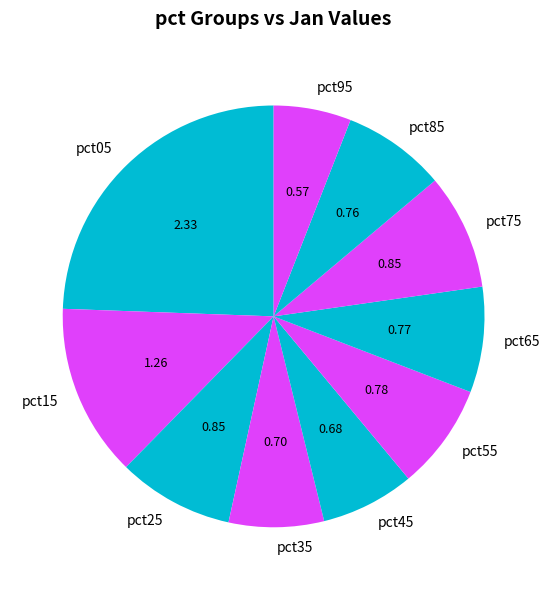

Count the number of slices in the pie.

10